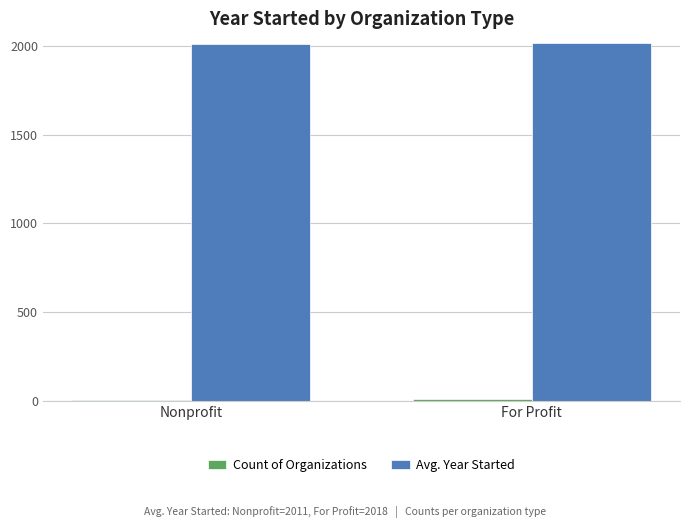

The Avg. Year Started series shows 2011.3 at Nonprofit. True or false?

True